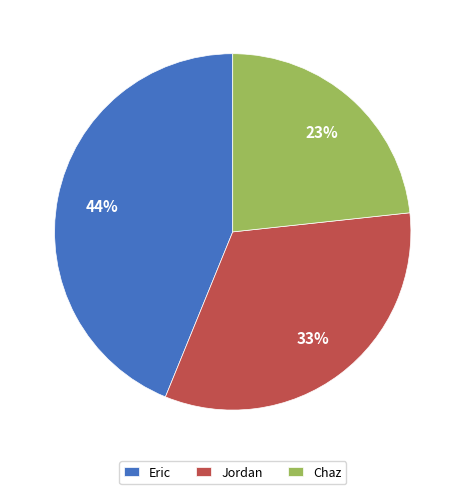

To the nearest percent, what portion does Chaz represent?

23%